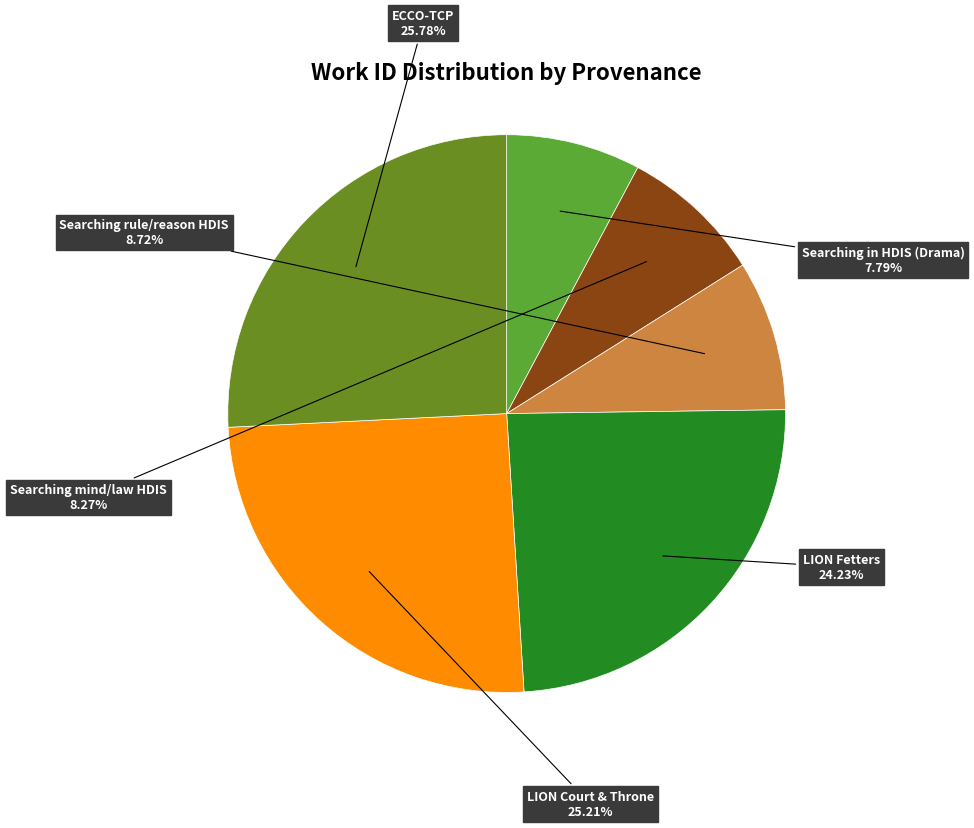

How many segments does this pie chart have?

6